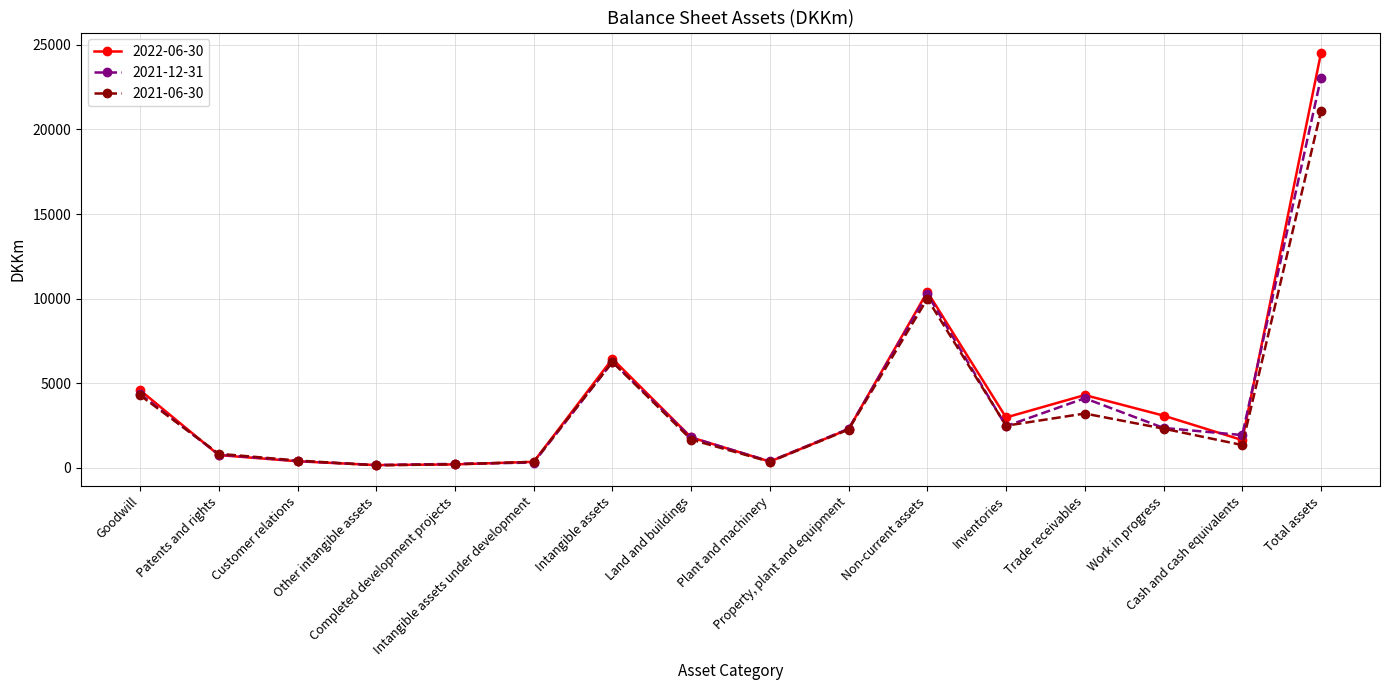

What are all the series names shown in the legend?

2022-06-30, 2021-12-31, 2021-06-30